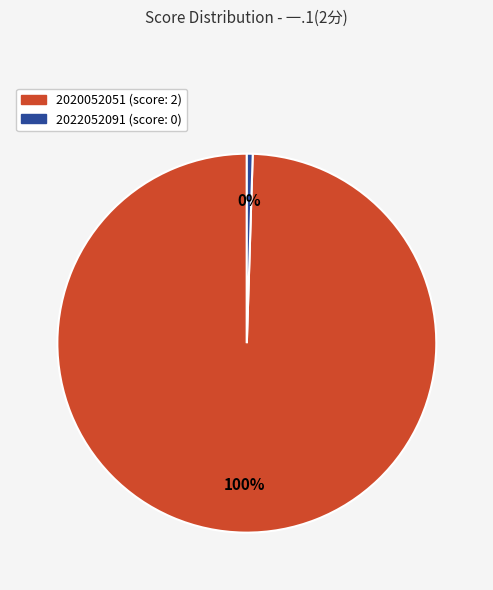

Is there any slice that represents more than half of the pie?

Yes